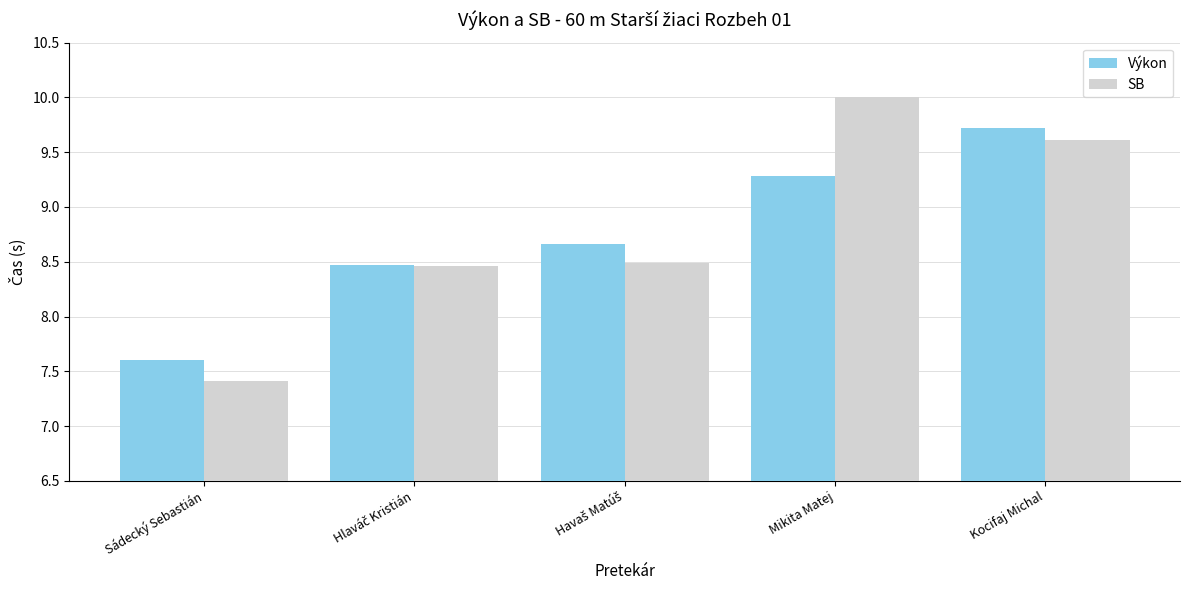

Rank the series by their average value, from highest to lowest.

SB, Výkon